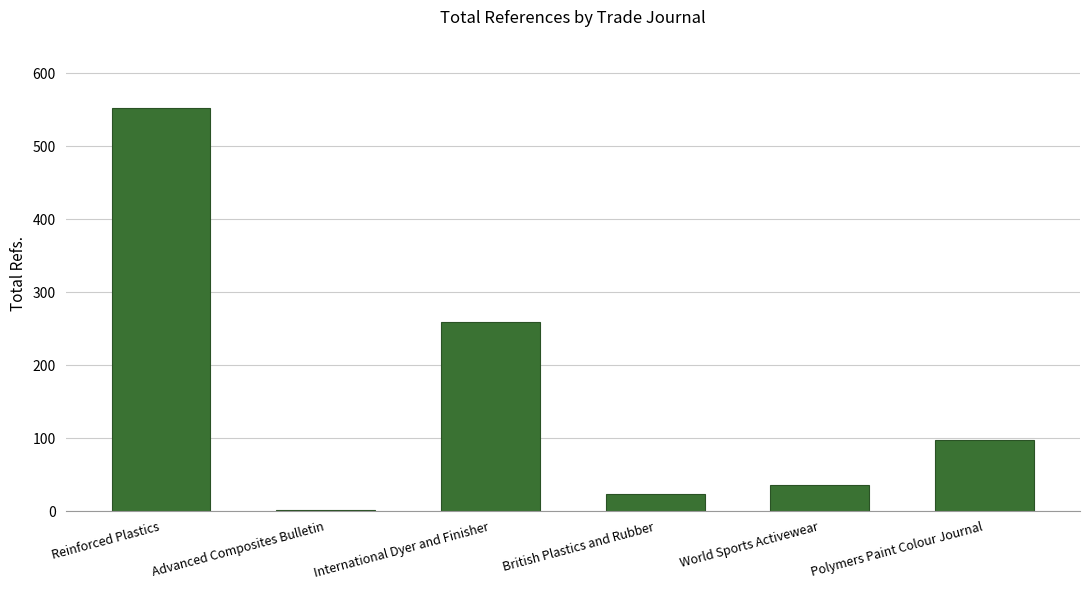

Which has a higher value, International Dyer and Finisher or Advanced Composites Bulletin?

International Dyer and Finisher